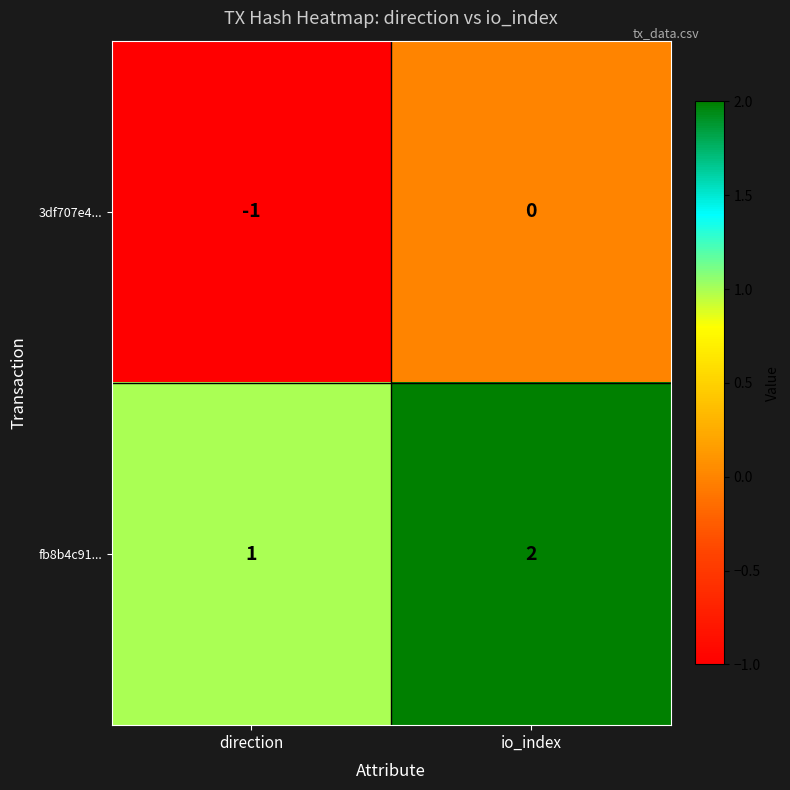

What is the sum of the fb8b4c91... values at io_index and direction?

3